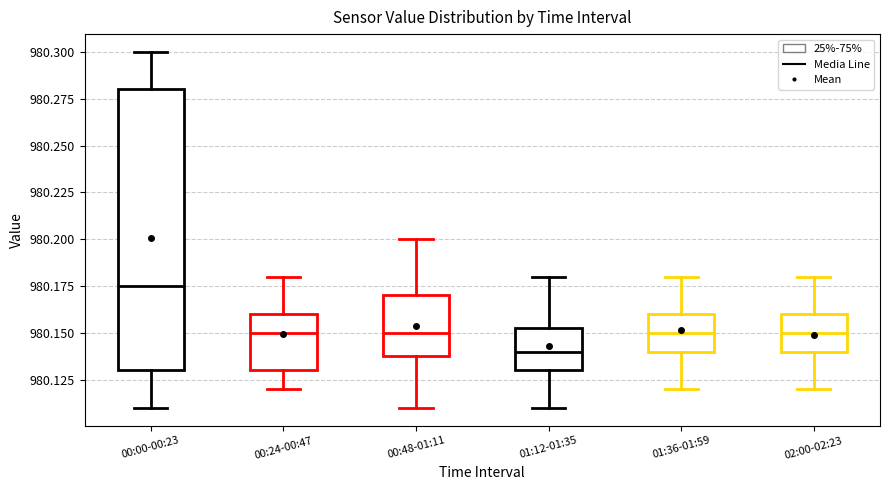

Which box's median line is the lowest?

01:12-01:35